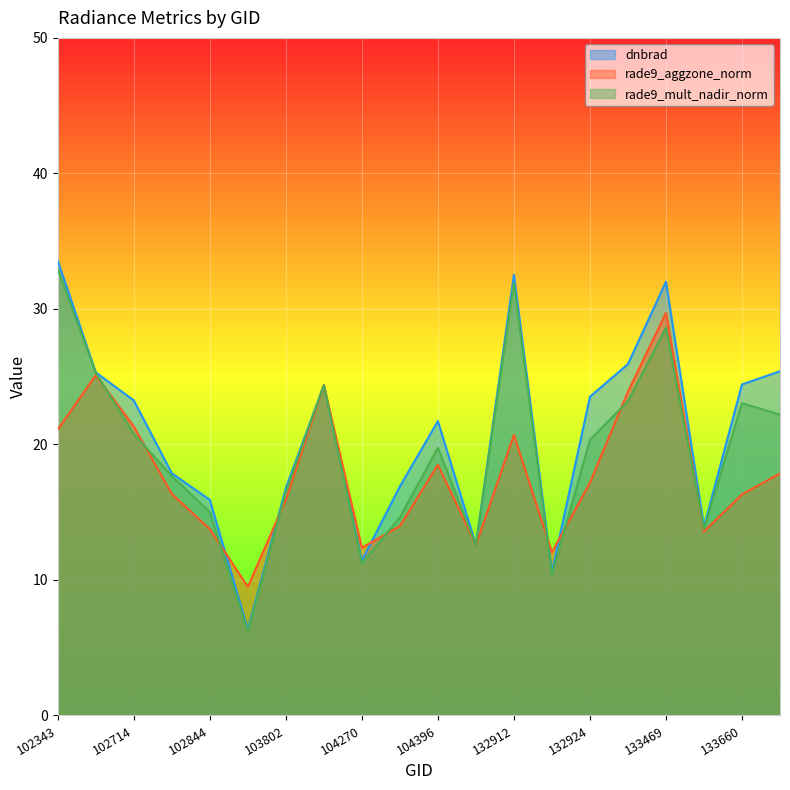

Which category has the highest value in the rade9_mult_nadir_norm series?

102343